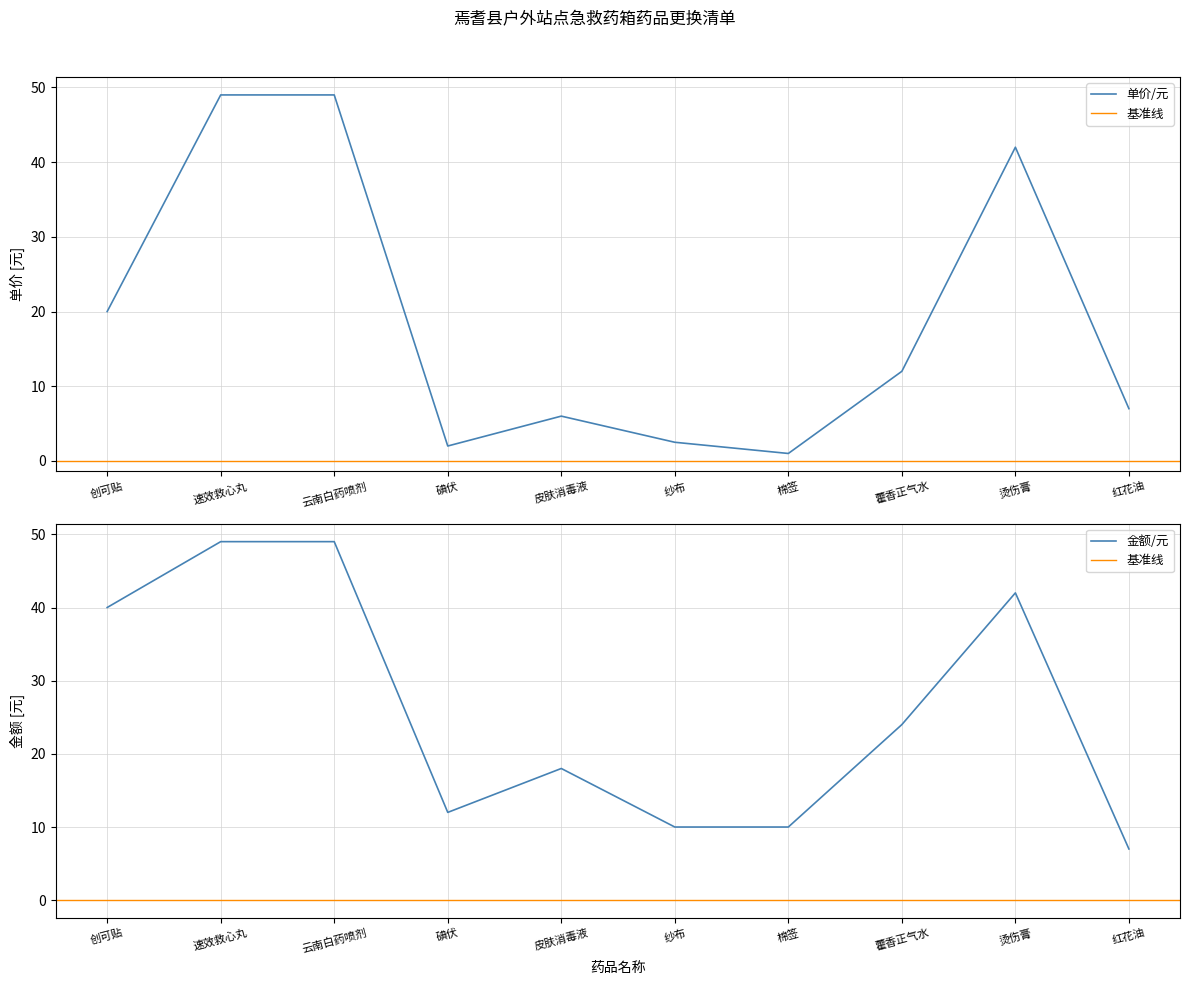

At which category does 单价/元 reach its first local valley?

碘伏